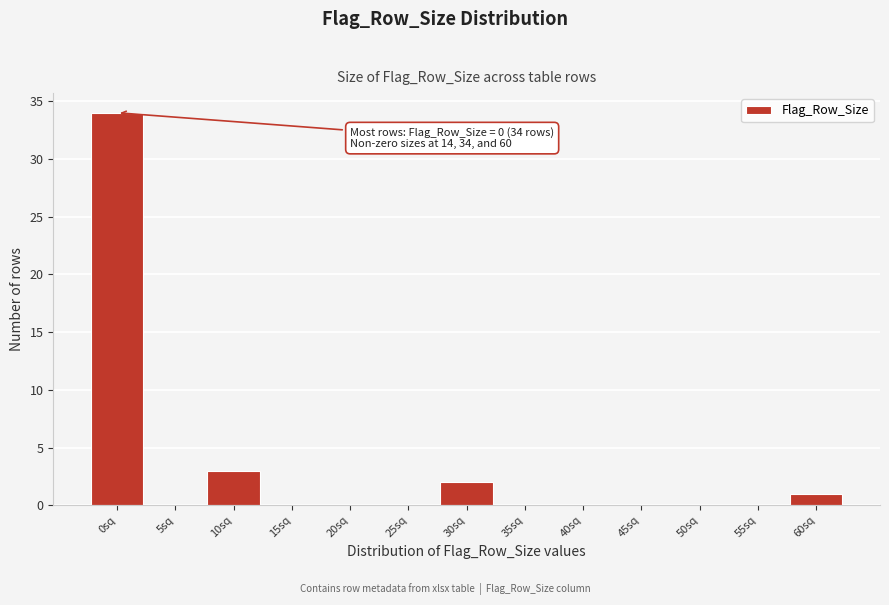

Reading left to right, extract all data points from this chart.

0sq=34	5sq=0	10sq=3	15sq=0	20sq=0	25sq=0	30sq=2	35sq=0	40sq=0	45sq=0	50sq=0	55sq=0	60sq=1